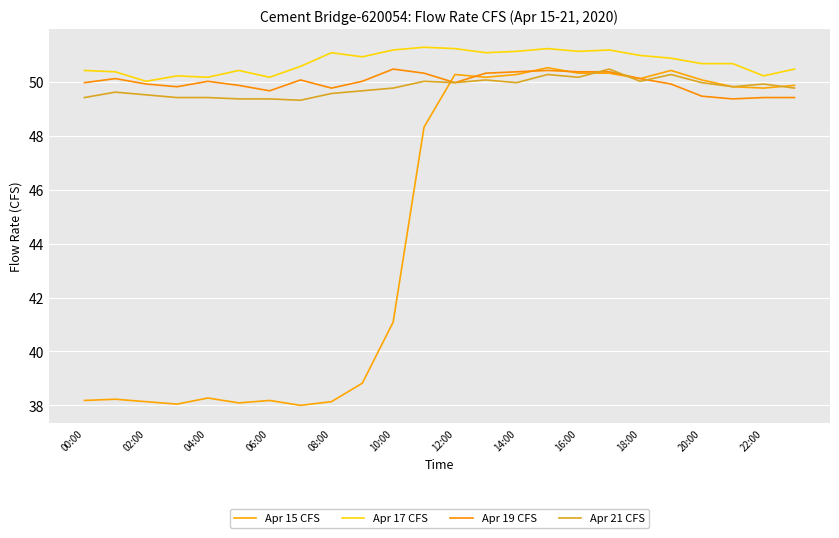

At which category is the sum across all series the highest?

15